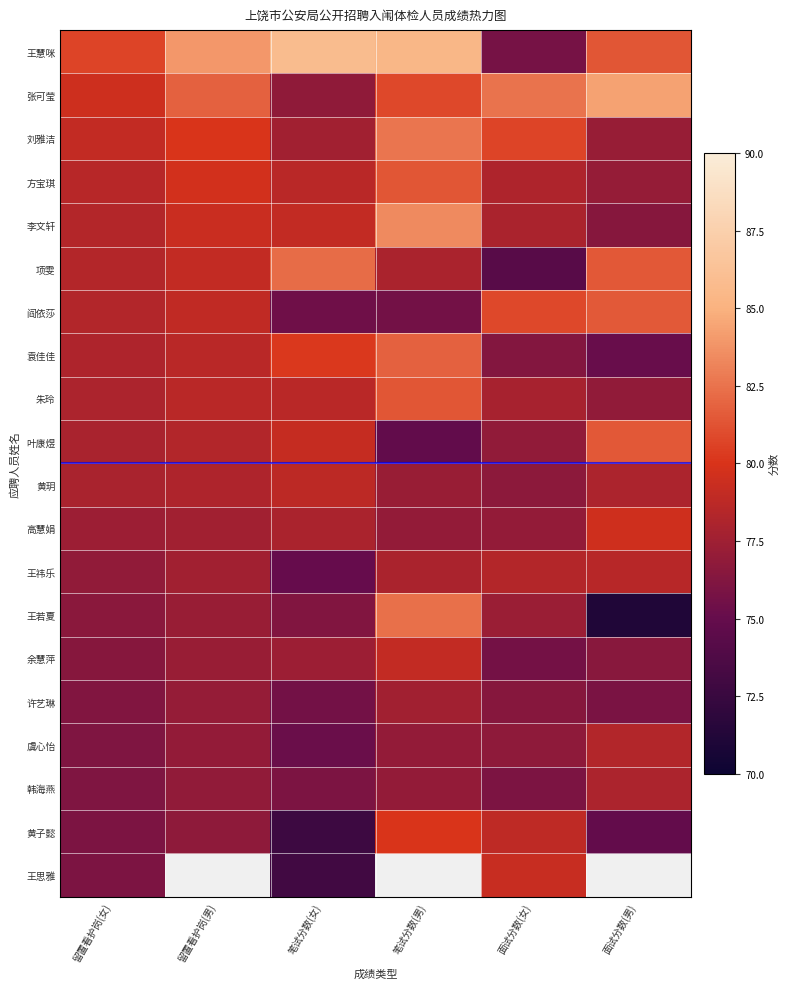

At which label does 王祎乐 reach its minimum?

笔试分数(女)